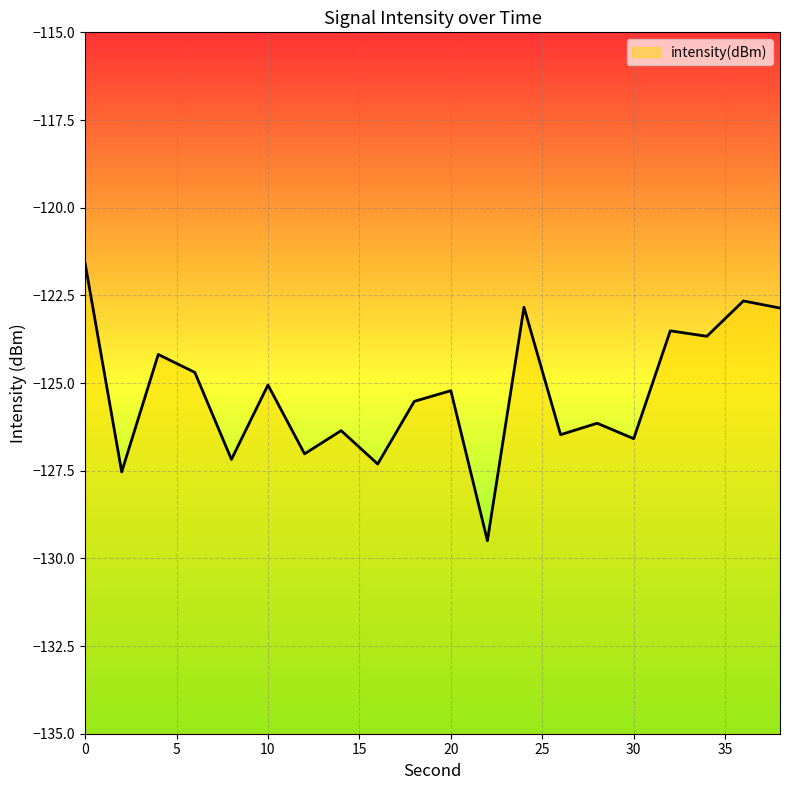

What is the average value?

-125.3